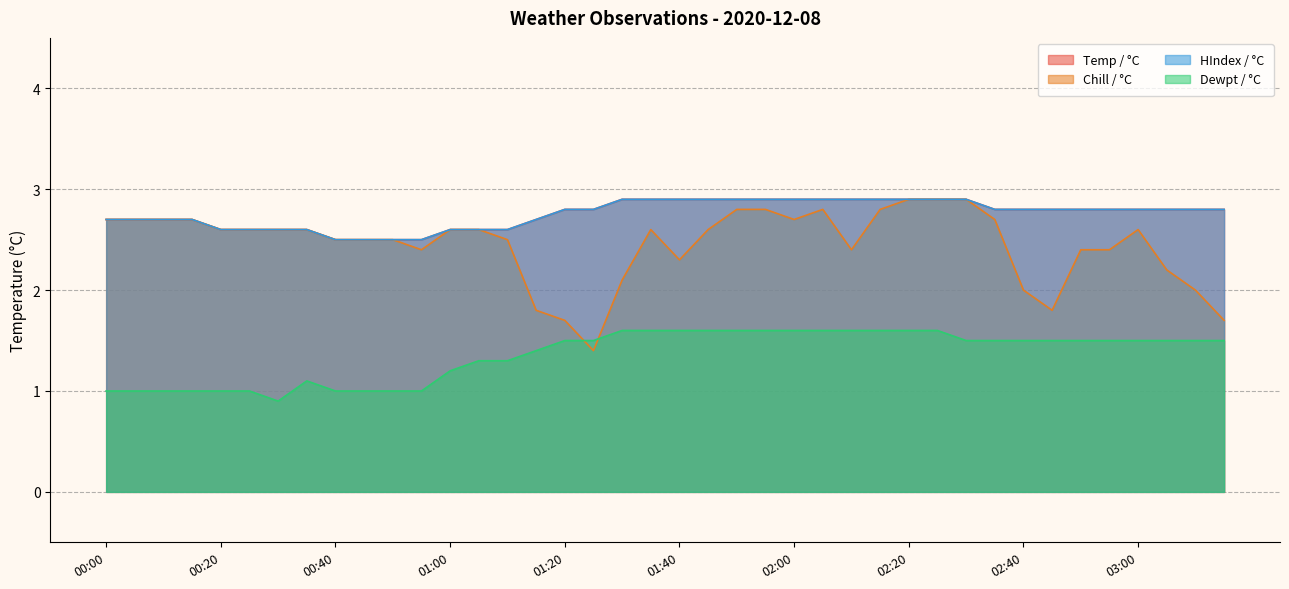

At 01:05, list the series in order from smallest to largest.

Dewpt / °C, Temp / °C, Chill / °C, HIndex / °C